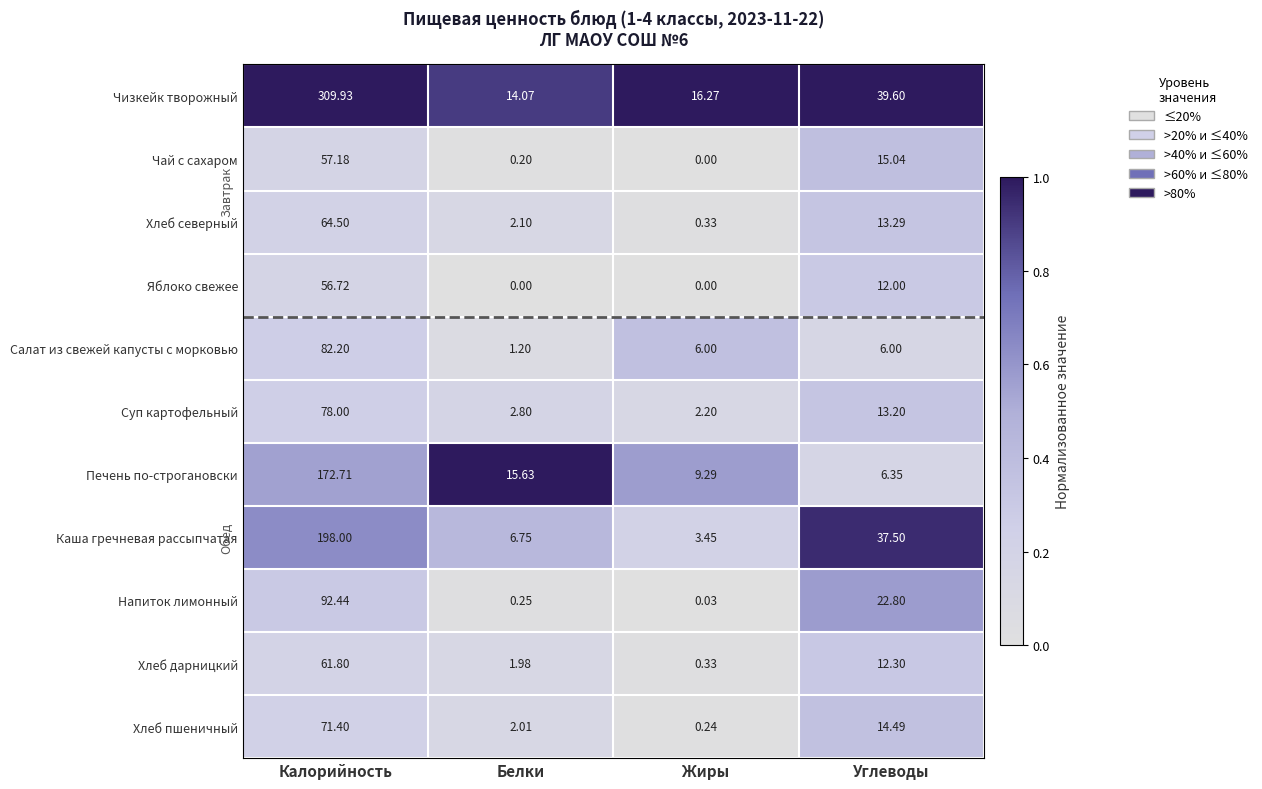

Which category has the highest value in the Яблоко свежее series?

Калорийность